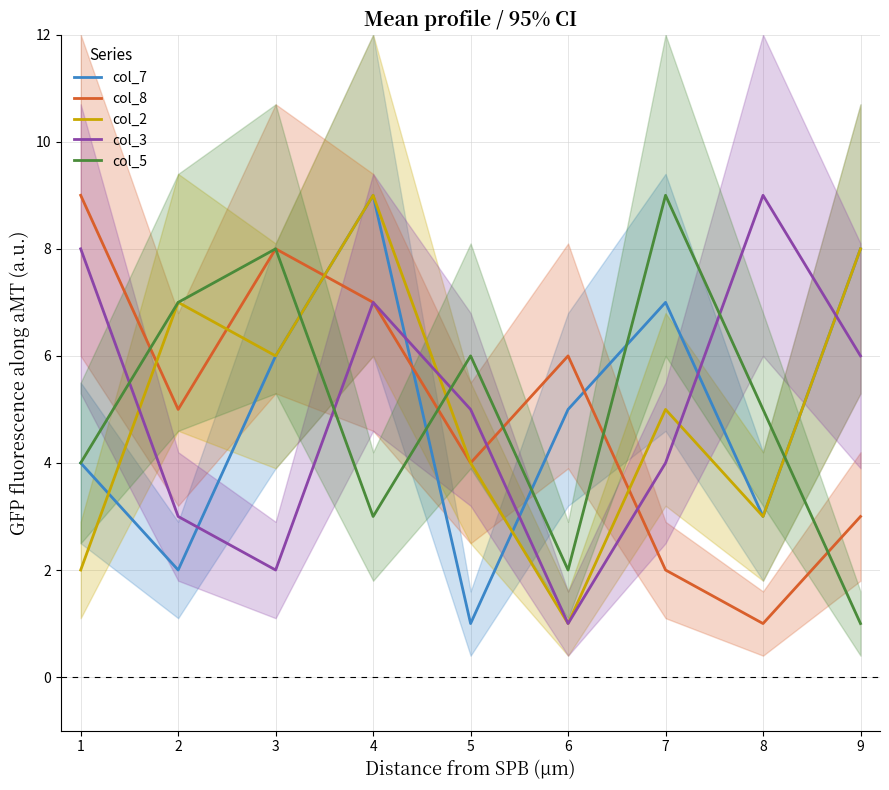

What is the average value of the col_5 series?

5